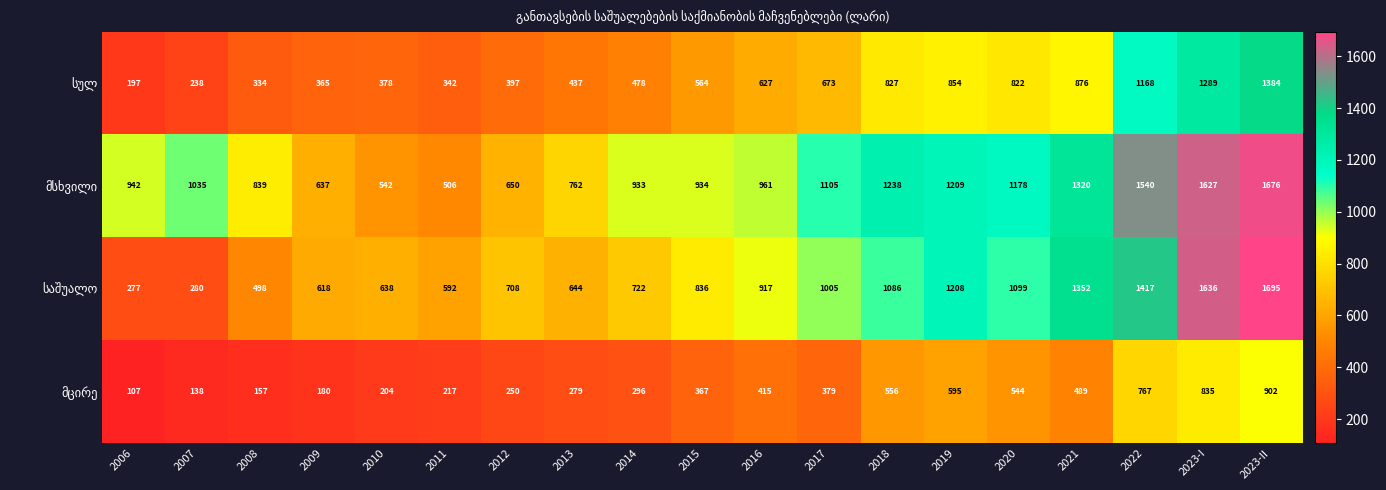

What is the maximum value shown in the chart?

1695